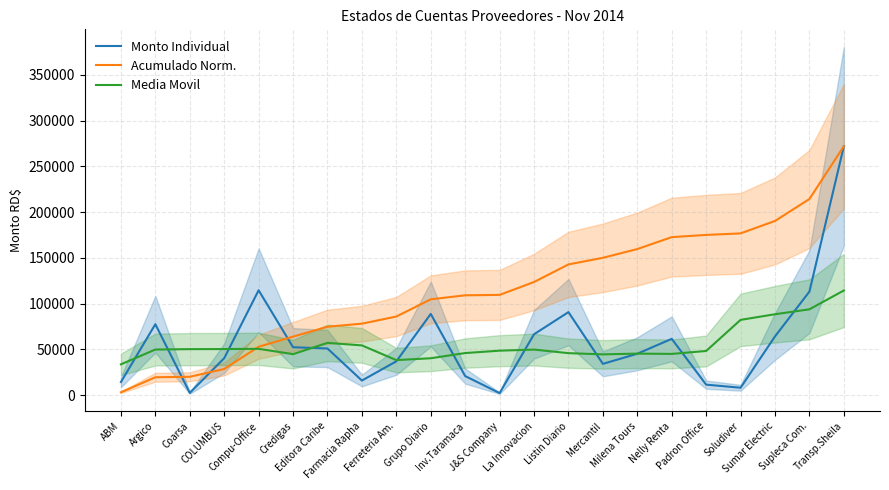

At which category is the sum across all series the highest?

Transp.Sheila